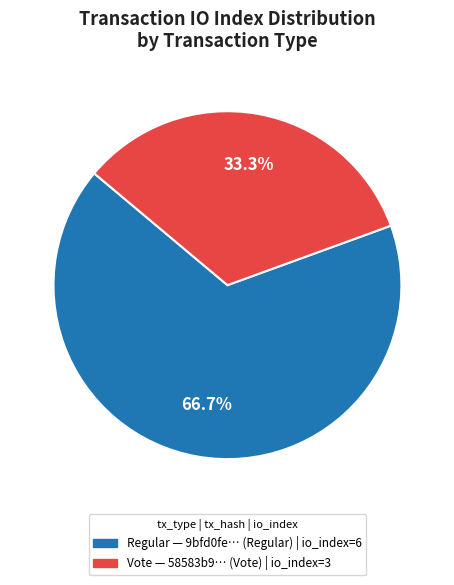

Is there a majority slice in this chart?

Yes